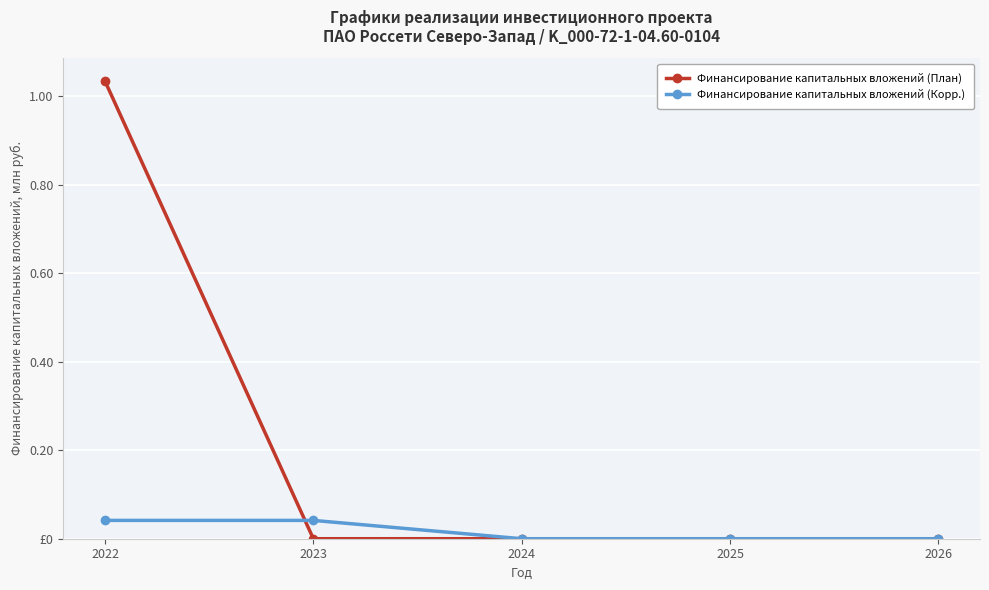

Rank the series by their maximum value, from lowest to highest.

Финансирование капитальных вложений (Корр.), Финансирование капитальных вложений (План)